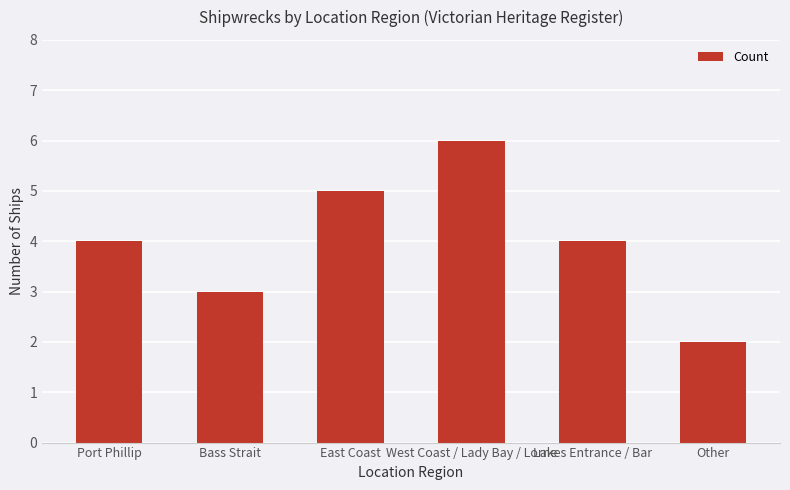

How many bars are there in total?

6